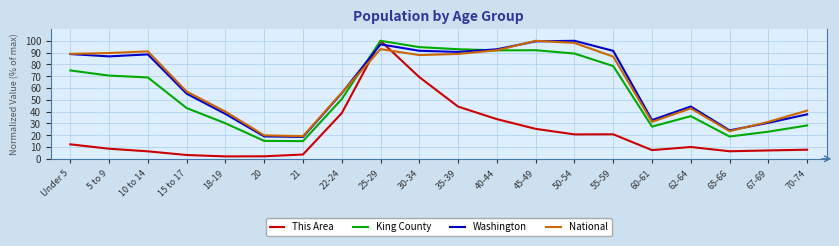

Is it true that King County equals 70.5 at 5 to 9?

True